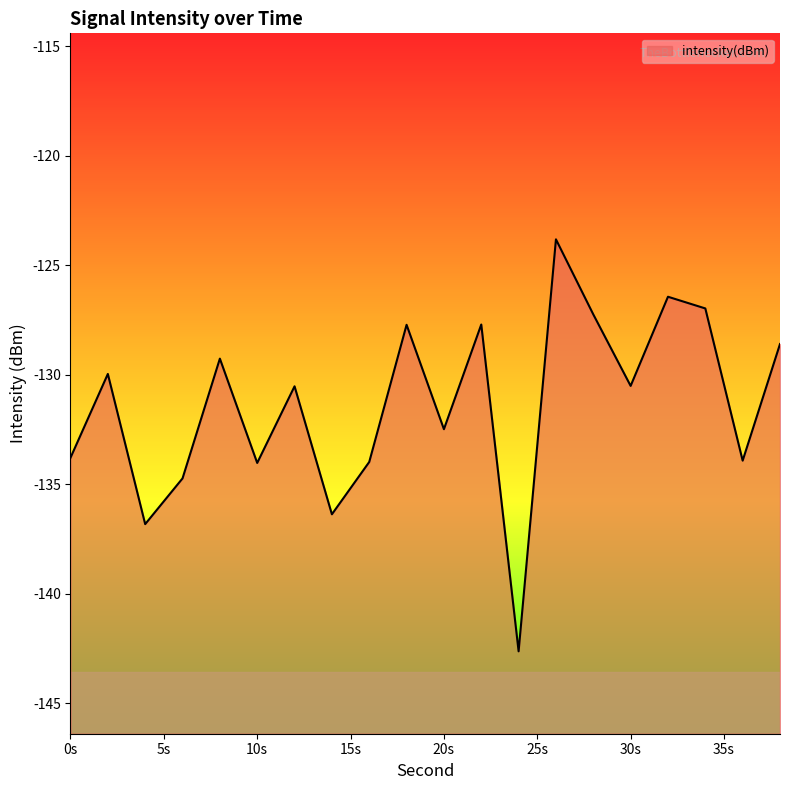

What is the average value?

-131.4